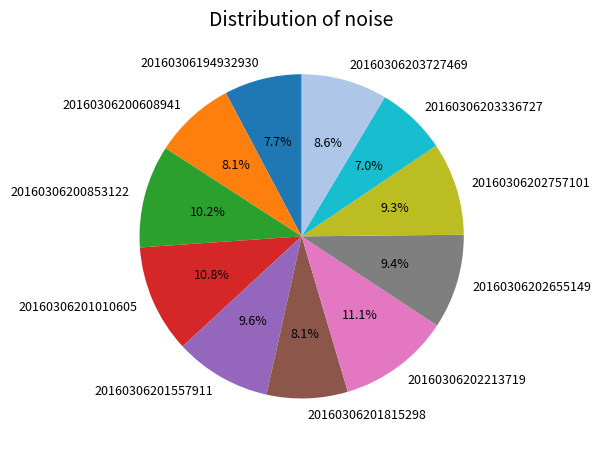

To the nearest percent, what portion does 20160306201815298 represent?

8%